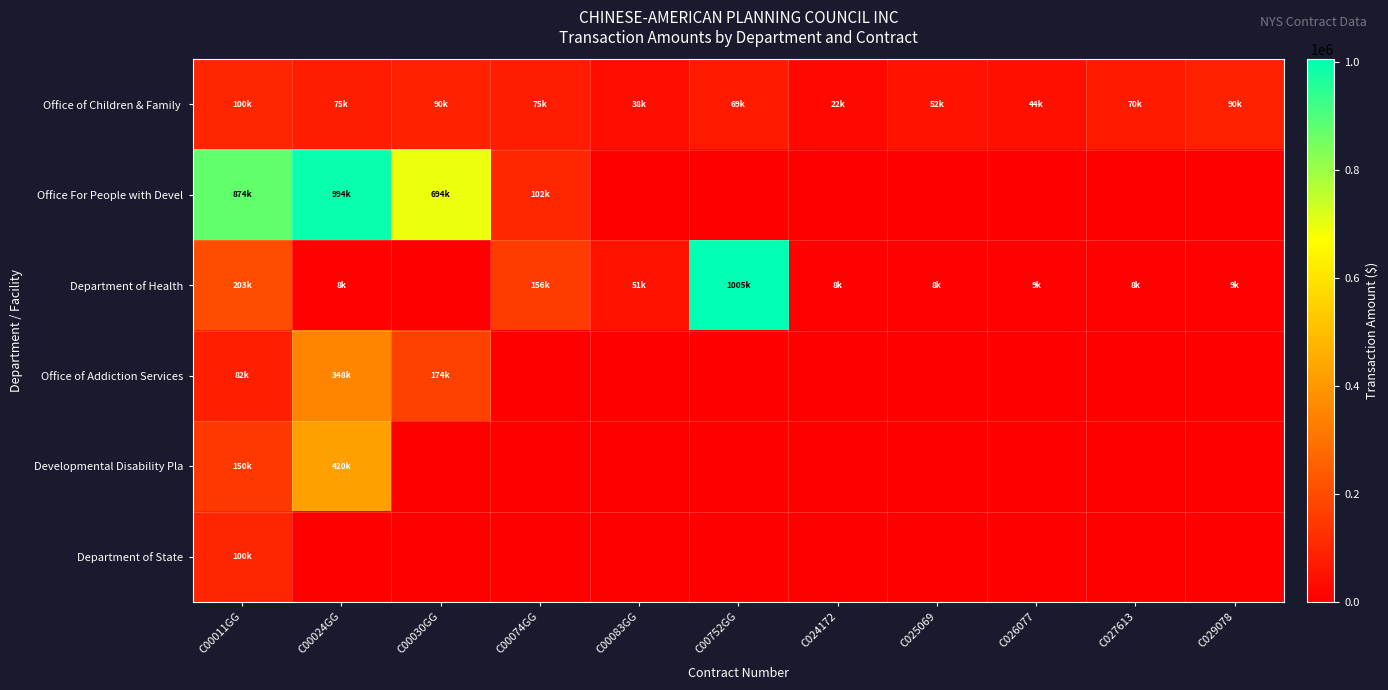

Between C00752GG and C00024GG, which is larger?

C00024GG